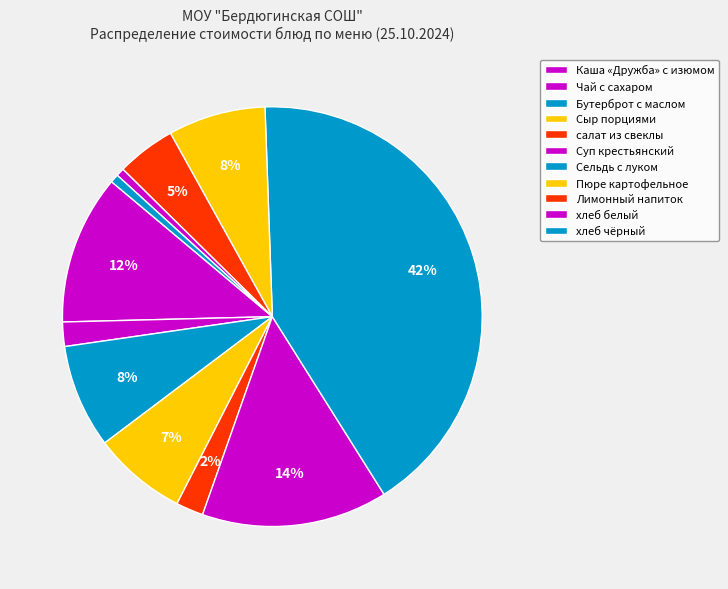

Rank the categories by value from highest to lowest.

Сельдь с луком и маслом, Суп крестьянский, Каша "Дружба" с изюмом, Бутерброт с маслом, Пюре картофельное, Сыр порциями, Лимонный напиток, салат из свеклы, Чай с сахаром, хлеб черн., хлеб бел.